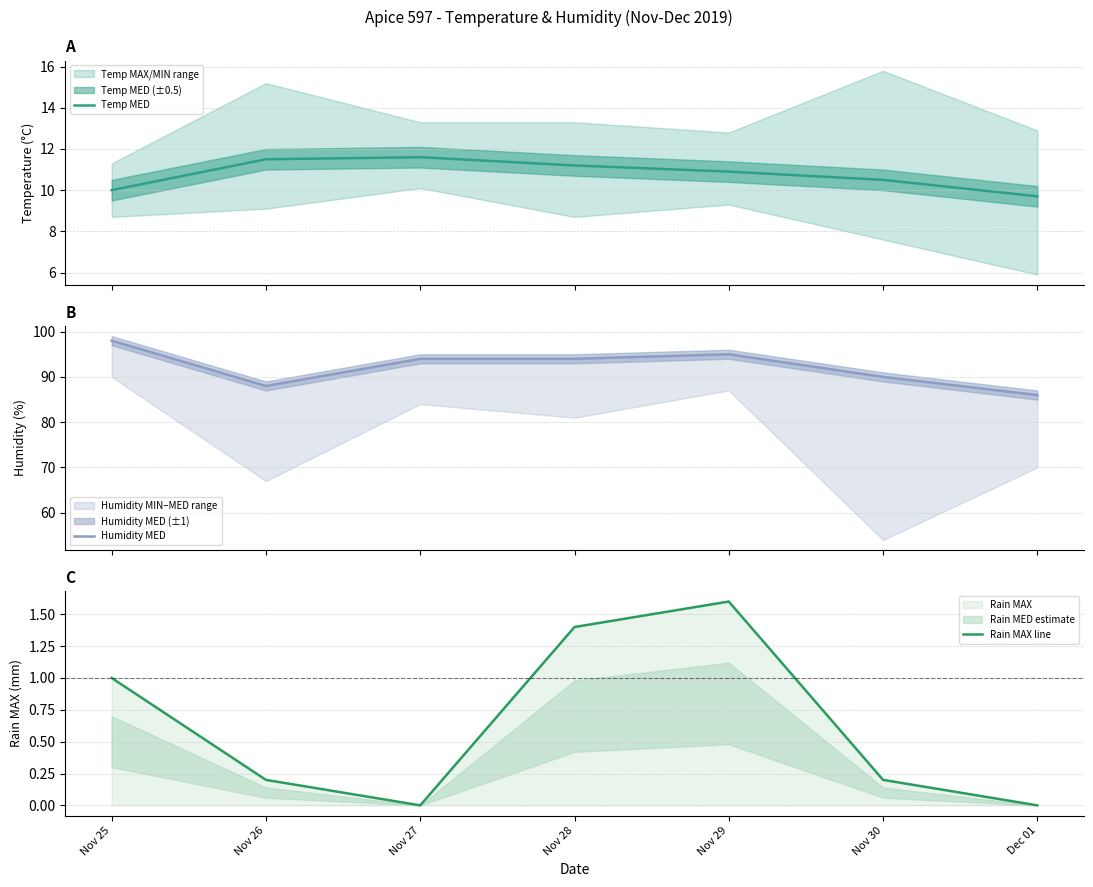

True or false: Rain MAX line and Humidity MED intersect in this chart.

False